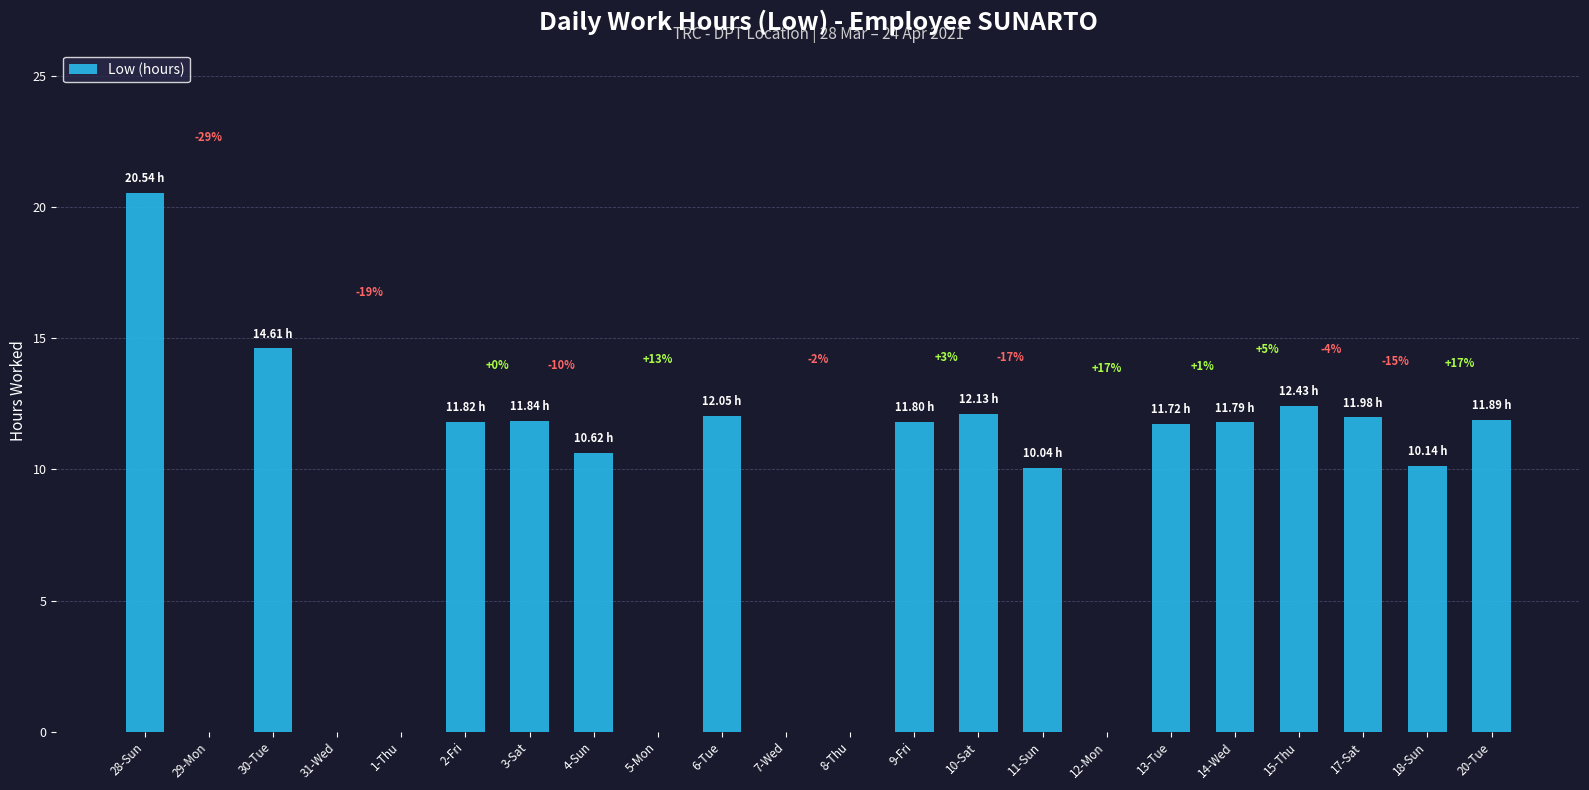

Are the bars horizontal?

No